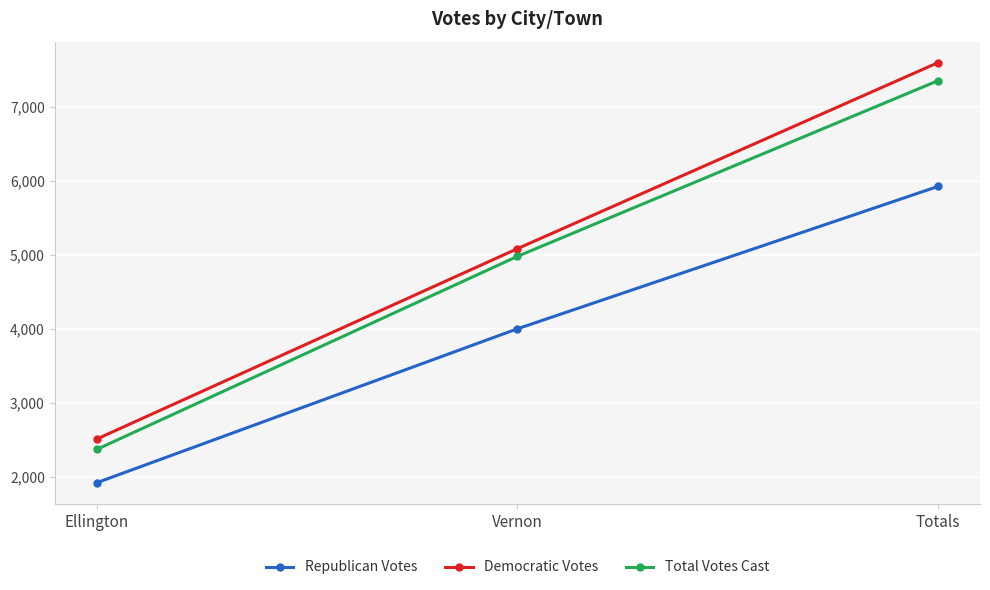

What is the greatest value displayed?

7597